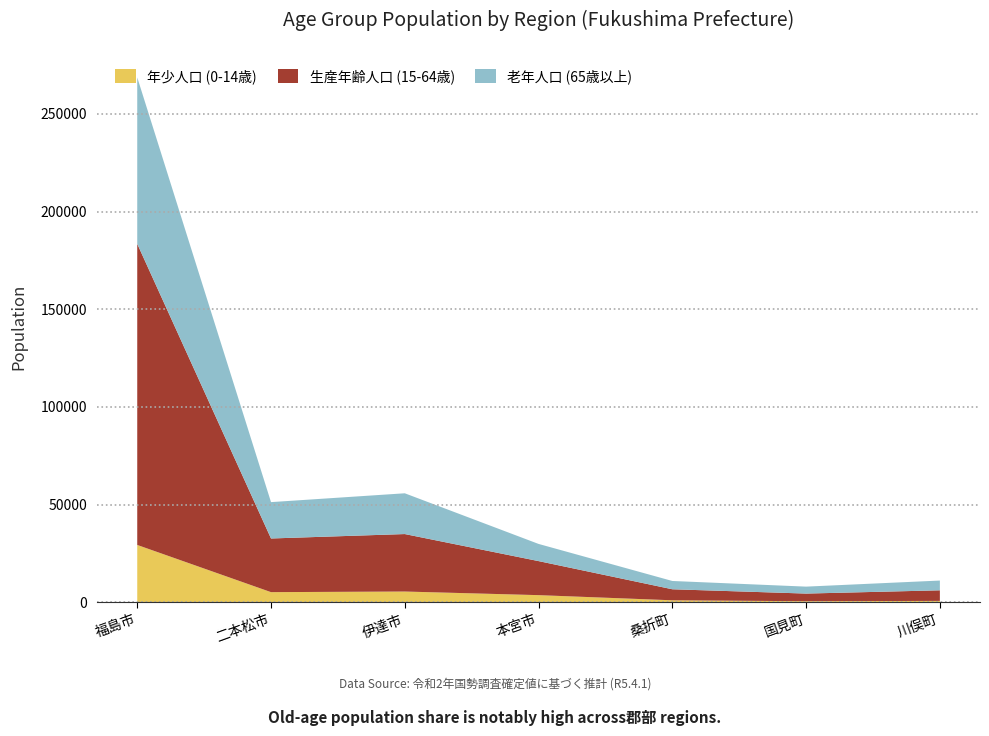

Reading left to right, transcribe all the data shown in this chart.

年少人口 (0-14歳): 福島市=29416	二本松市=5271	伊達市=5586	本宮市=3738	桑折町=1106	国見町=630	川俣町=790
生産年齢人口 (15-64歳): 福島市=154032	二本松市=27452	伊達市=29402	本宮市=17416	桑折町=5635	国見町=3909	川俣町=5417
老年人口 (65歳以上): 福島市=85160	二本松市=18604	伊達市=20860	本宮市=8787	桑折町=4243	国見町=3554	川俣町=4994